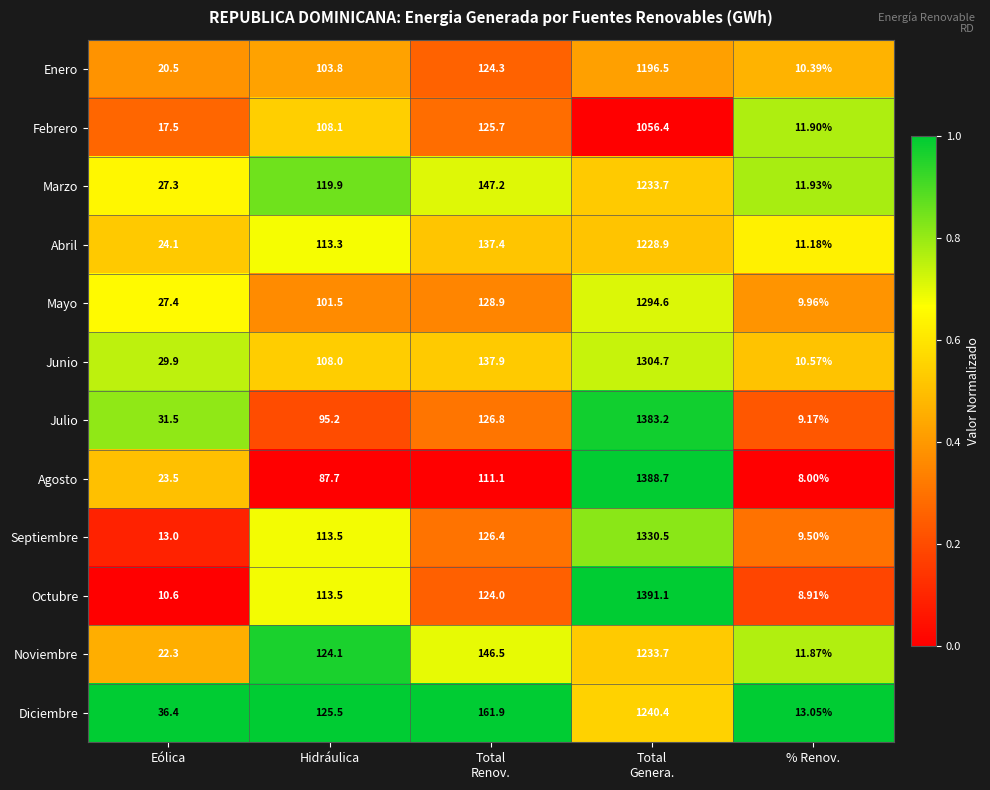

Which series has the largest total across all categories?

Octubre